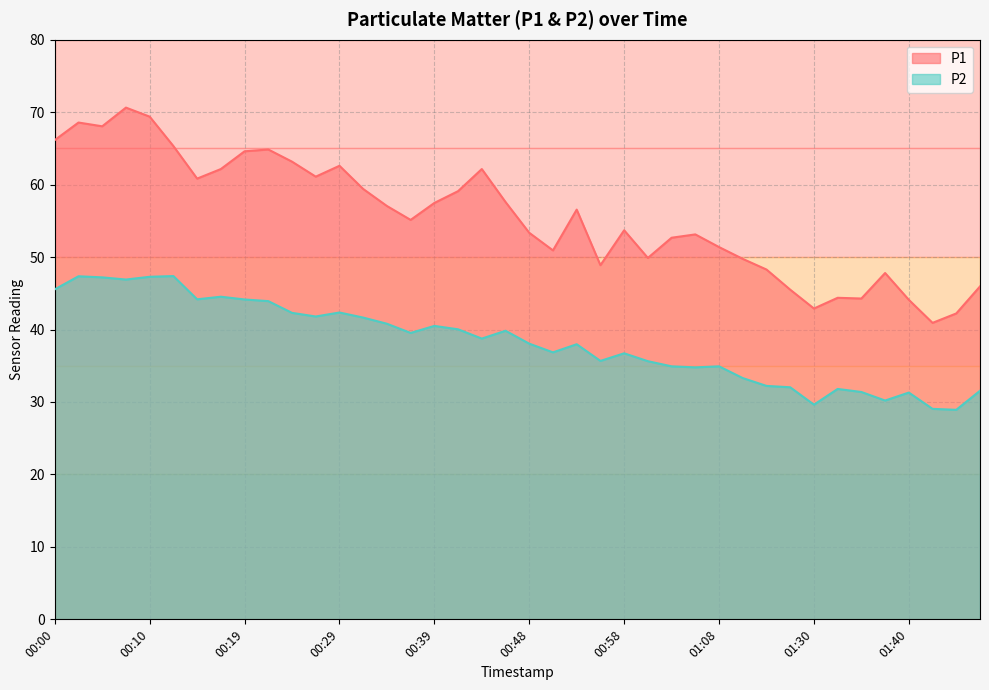

At which label is P2 closest to 38?

00:53